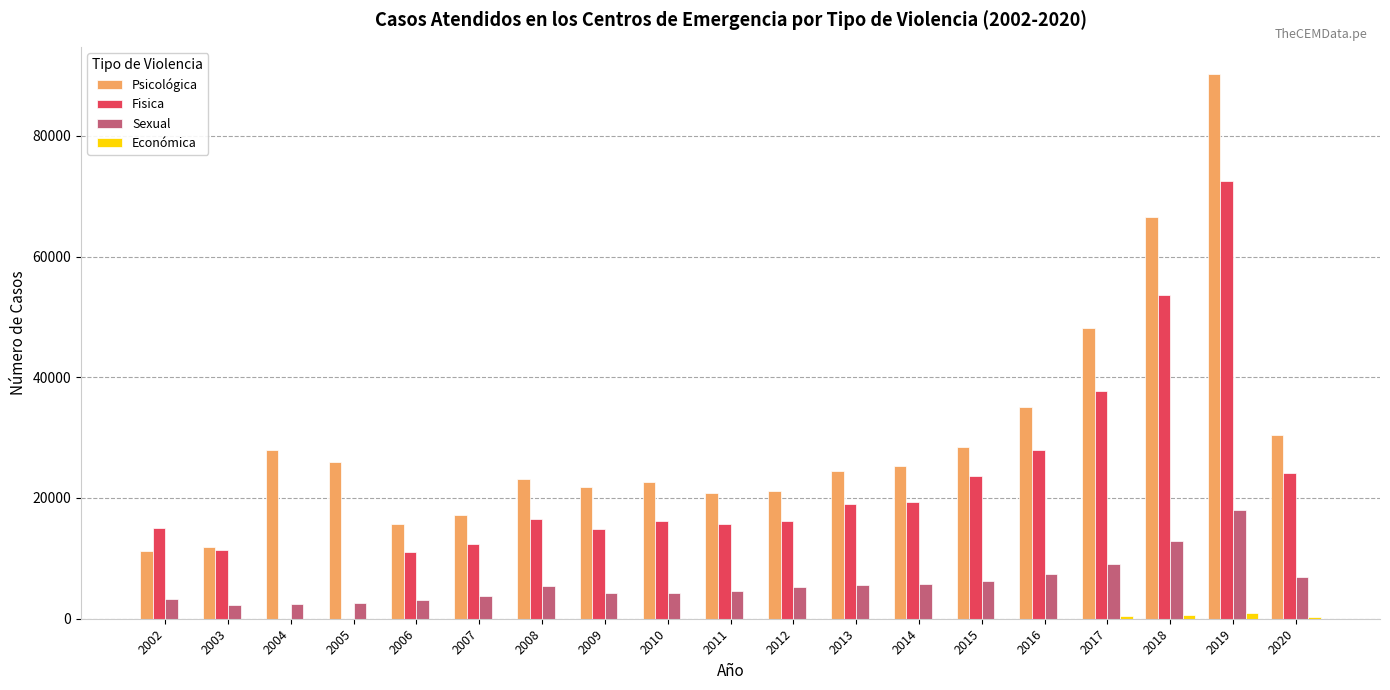

Is the value of Fisica at 2015 greater than the value of Económica at 2014?

Yes